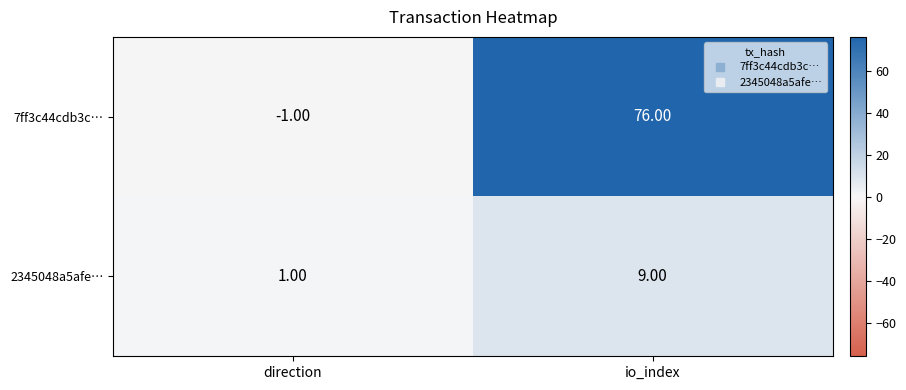

What is the minimum value shown in the chart?

-1